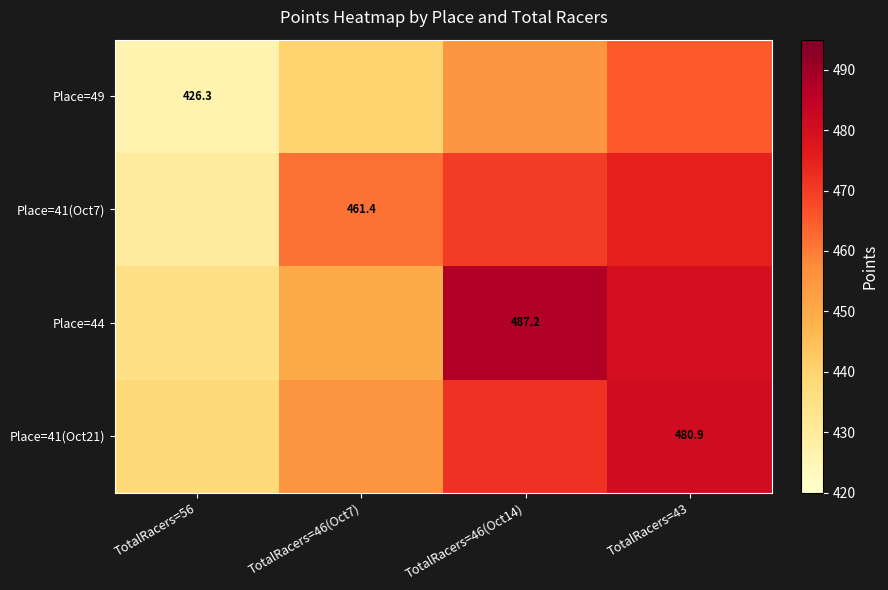

The value of Place=41(Oct7) at TotalRacers=46(Oct7) is 461.4. True or false?

True